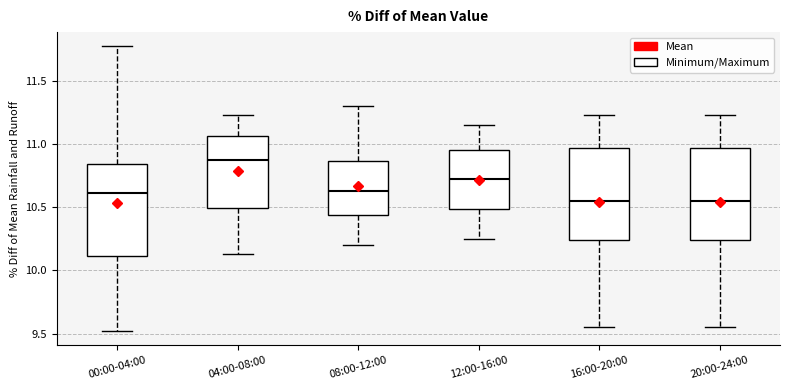

Reading left to right, transcribe this box plot: for each box, give where its median line is, the range the box spans, and where its two whiskers end, as read against the y-axis. The values are not printed on the chart, so give them approximately, as read against the axis.

00:00-04:00: median 10.60, box 10.10 to 10.85, whiskers 9.50 to 11.75
04:00-08:00: median 10.90, box 10.50 to 11.05, whiskers 10.15 to 11.25
08:00-12:00: median 10.65, box 10.45 to 10.85, whiskers 10.20 to 11.30
12:00-16:00: median 10.75, box 10.50 to 10.95, whiskers 10.25 to 11.15
16:00-20:00: median 10.55, box 10.25 to 10.95, whiskers 9.55 to 11.25
20:00-24:00: median 10.55, box 10.25 to 10.95, whiskers 9.55 to 11.25